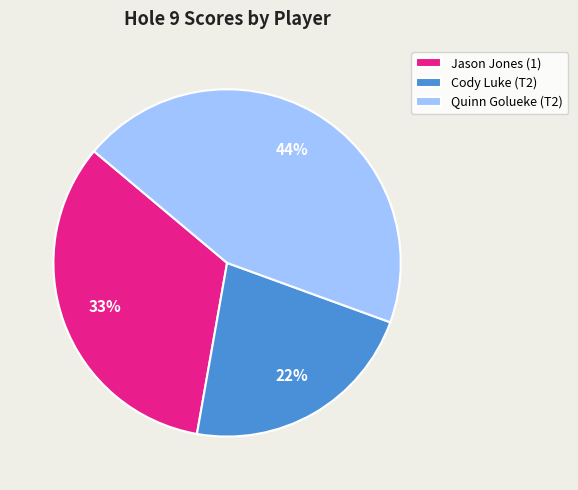

The Quinn Golueke (T2) slice represents 38% of the pie. True or false?

False